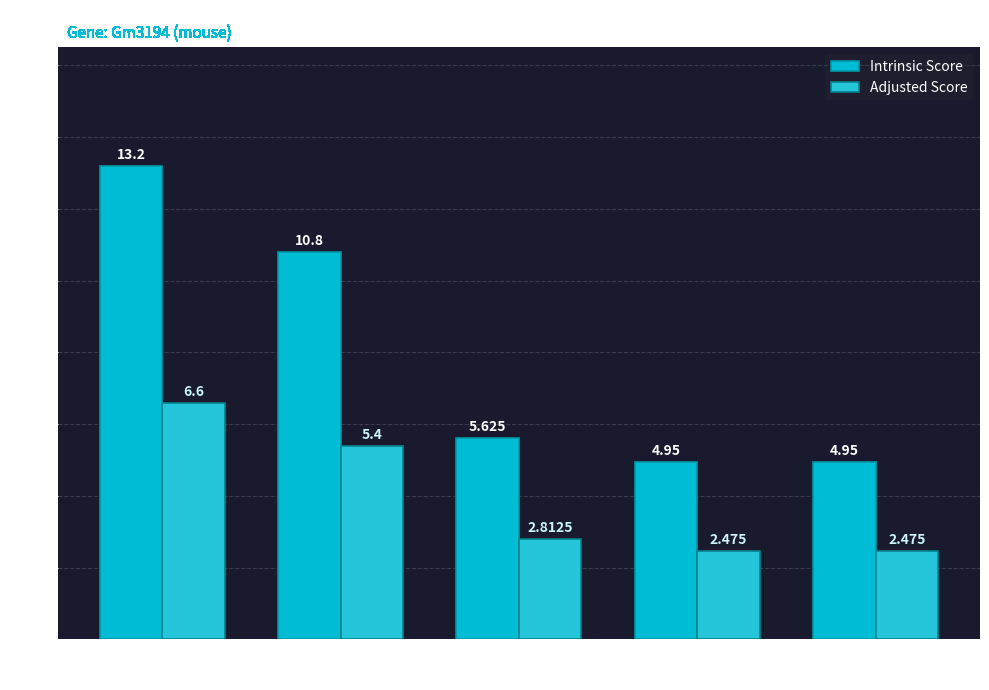

The value of Intrinsic Score at 100042312
(Gm10128) is 2.7. True or false?

False